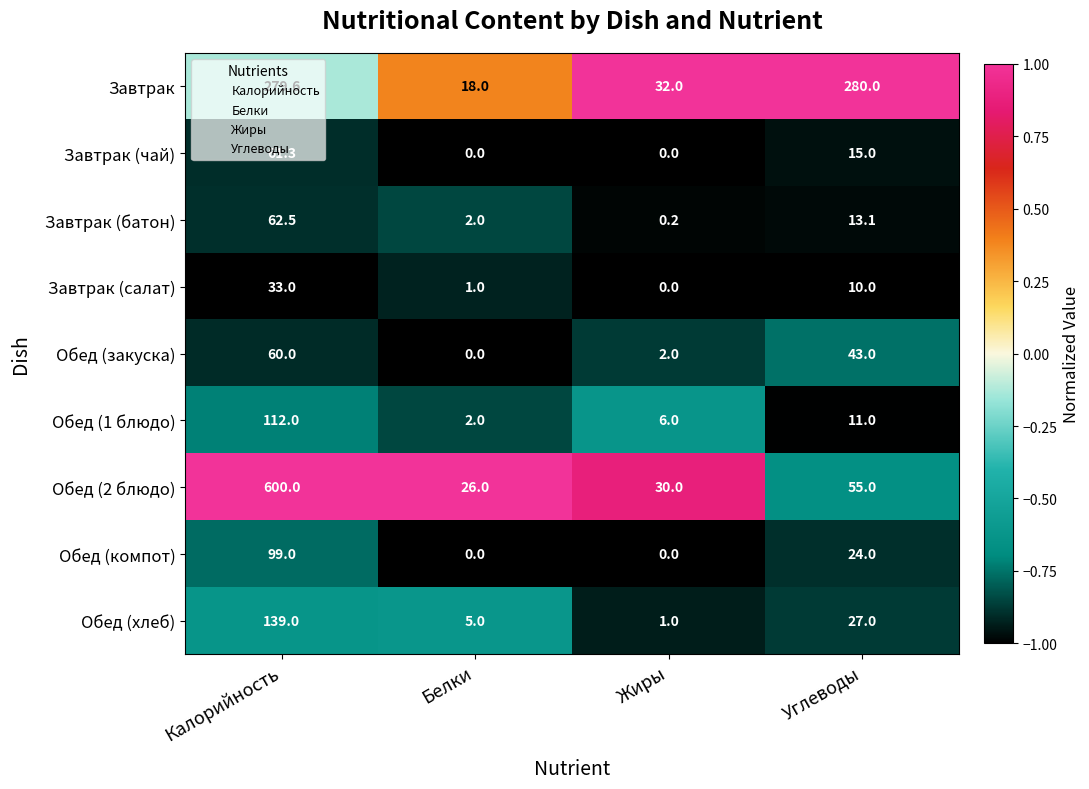

Which label corresponds to the largest value in the chart?

Калорийность